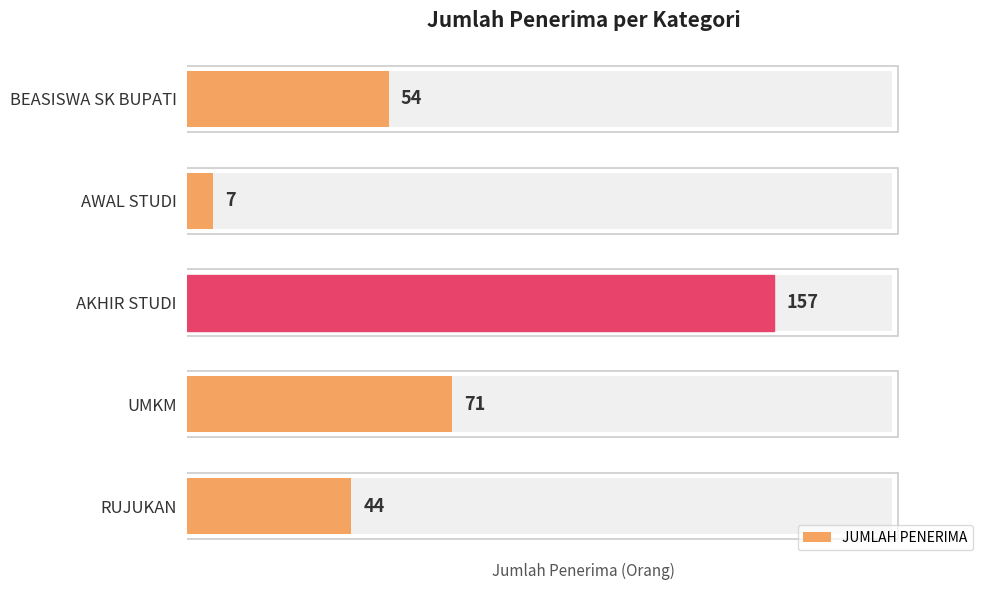

What is the difference between the maximum and minimum values?

150